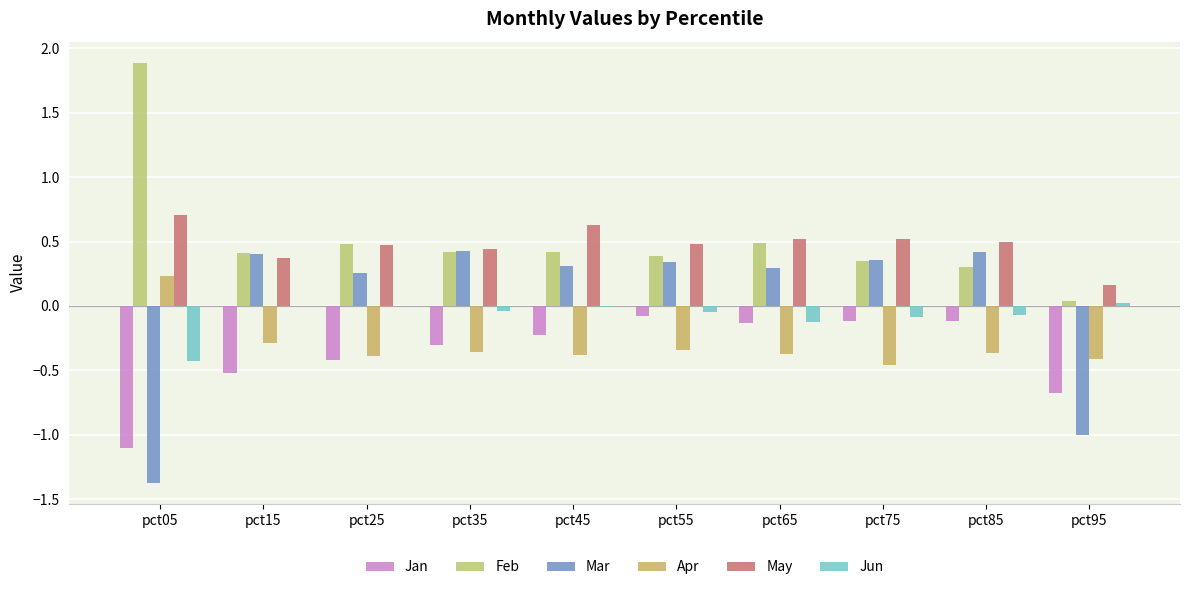

How many distinct data groups are displayed?

6